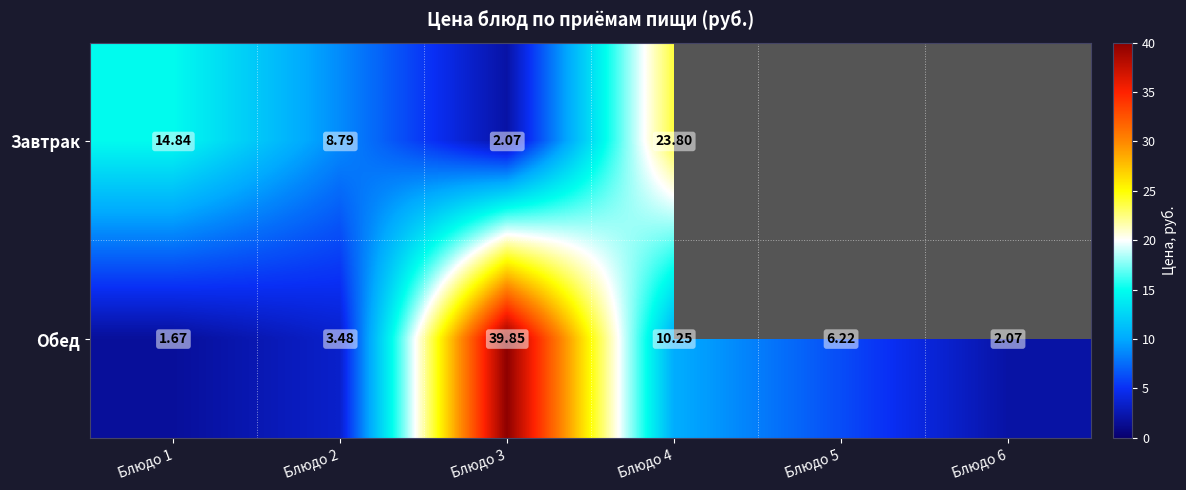

At which label does Обед first exceed 6?

Блюдо 3